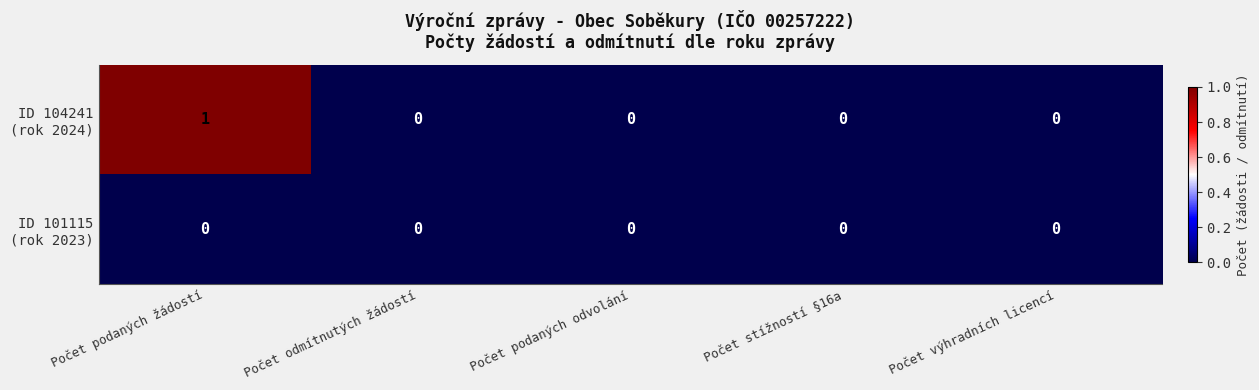

At which category is the sum across all series the highest?

Počet podaných žádostí